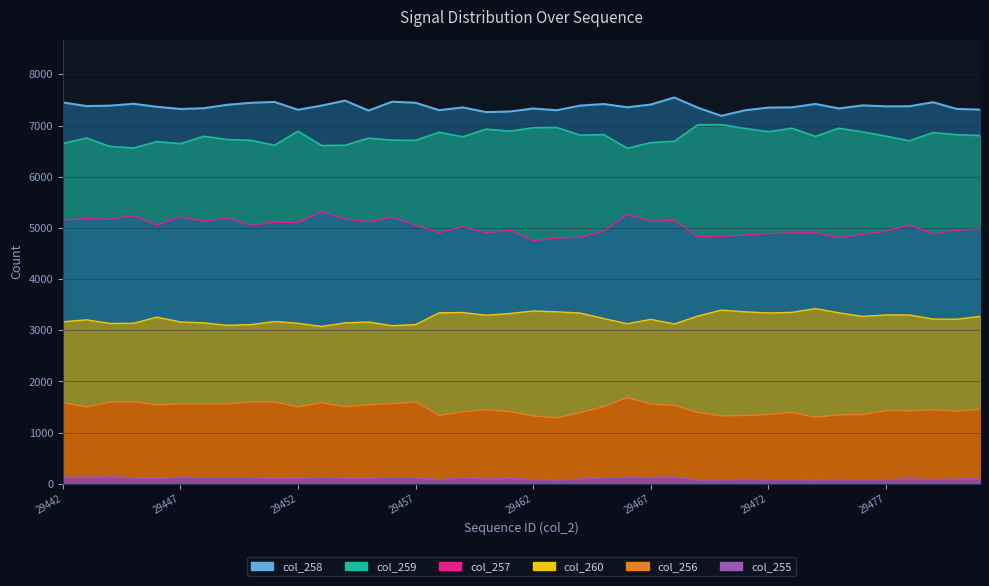

Which category has the highest value in the col_256 series?

29466